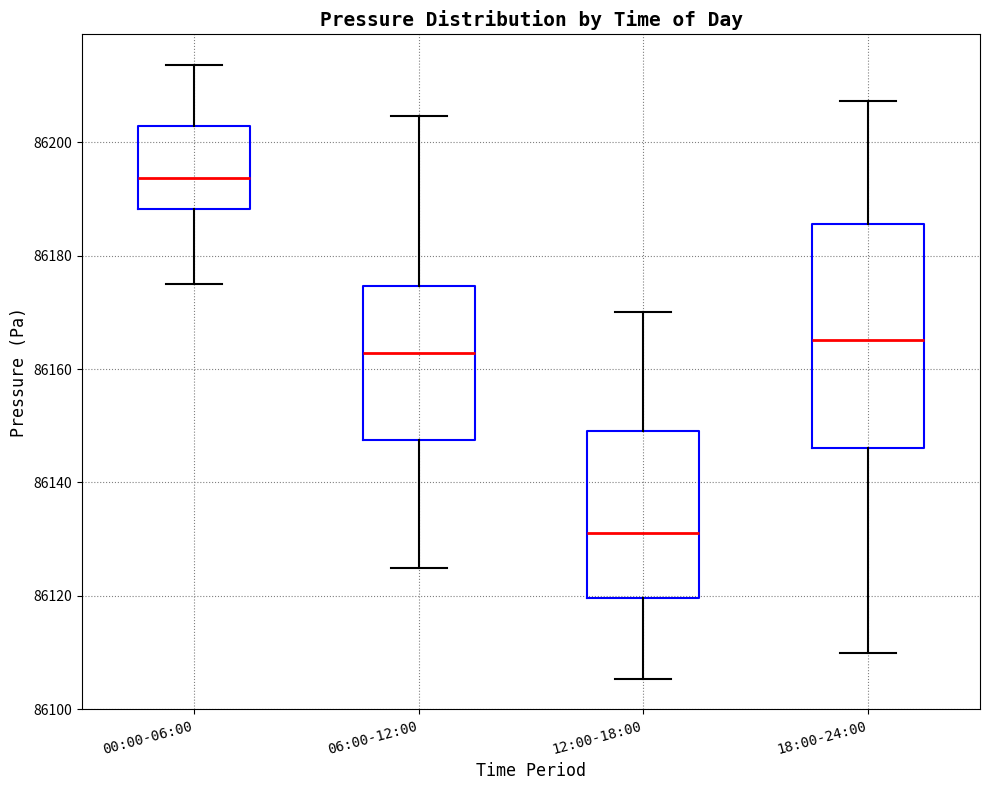

Which box's median line is the lowest?

12:00-18:00